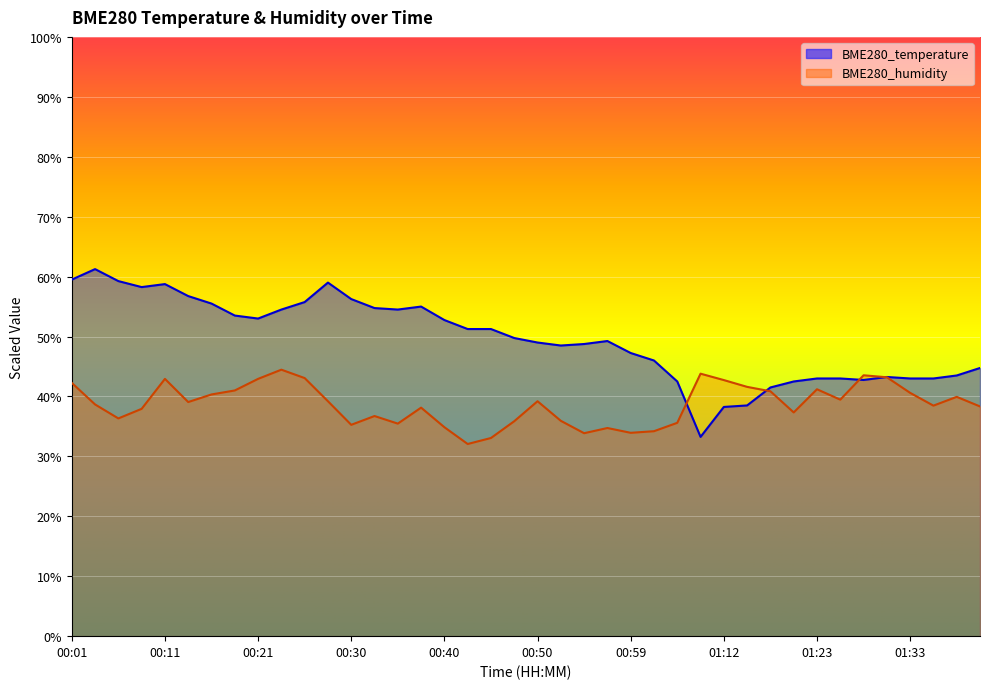

What is the sum of the BME280_temperature values at 00:11 and 00:55?

107.5